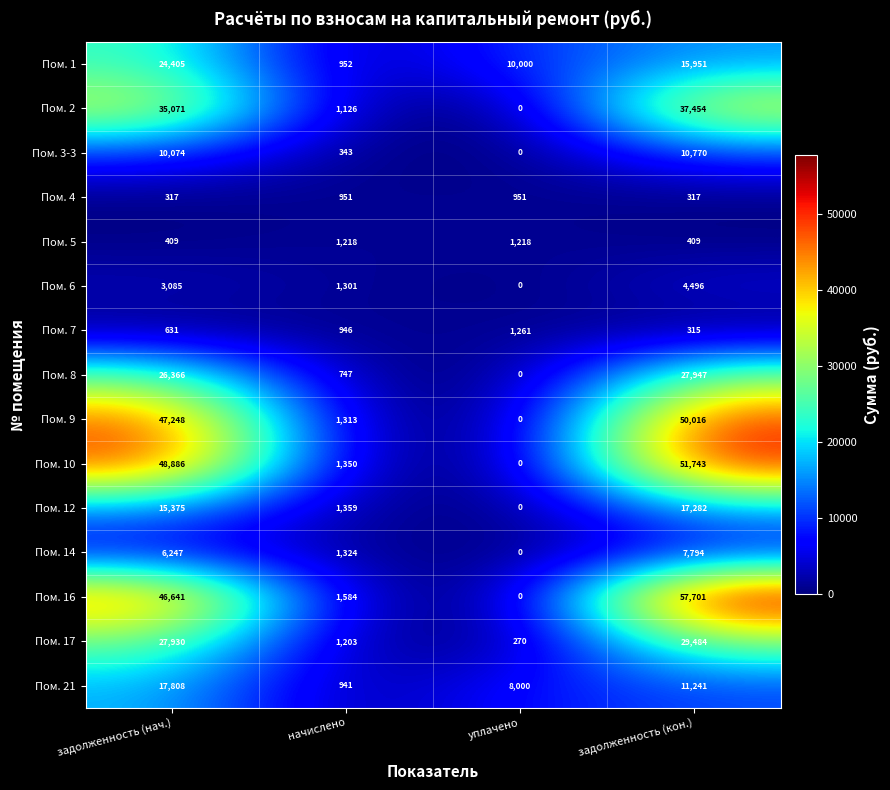

Where is Пом. 14 nearest to the value 3897?

задолженность (нач.)